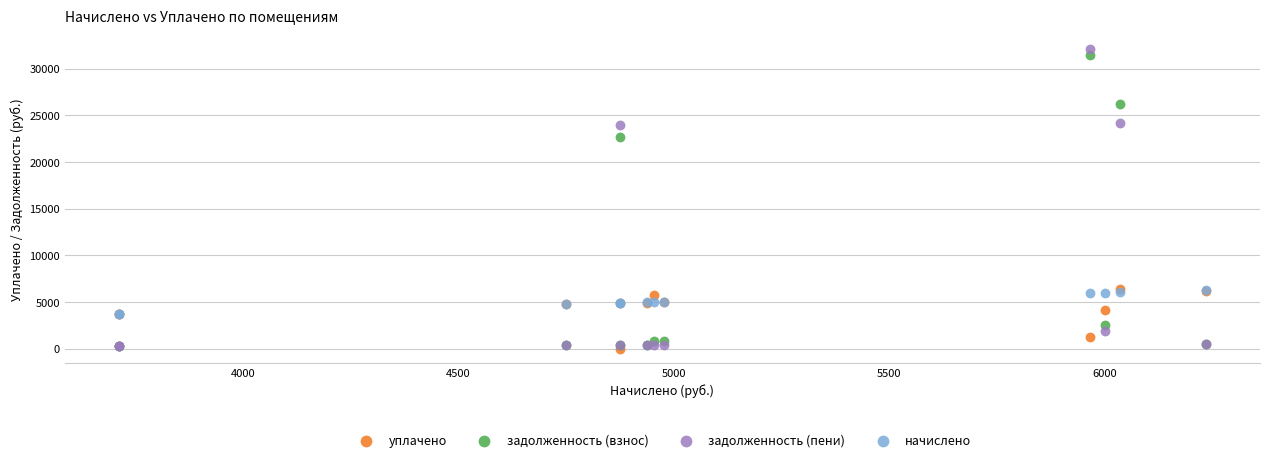

In the задолженность (взнос) series, what Y value is closest to 15862?

22713.6